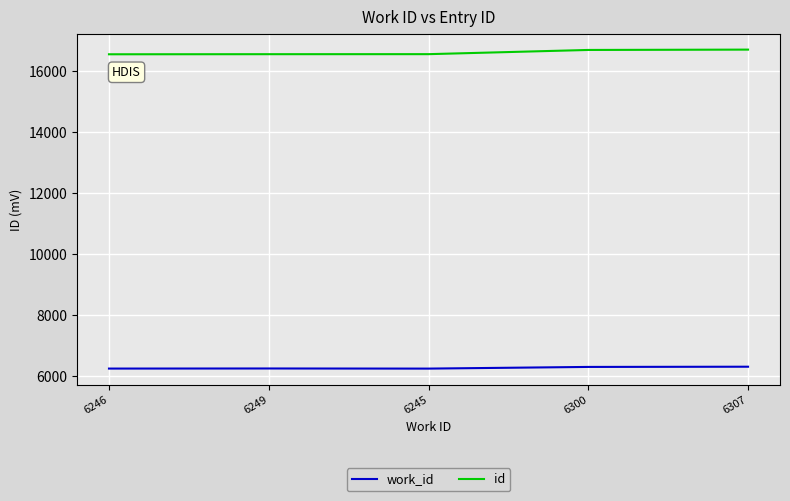

The value of work_id at 6246 is 10661. True or false?

False